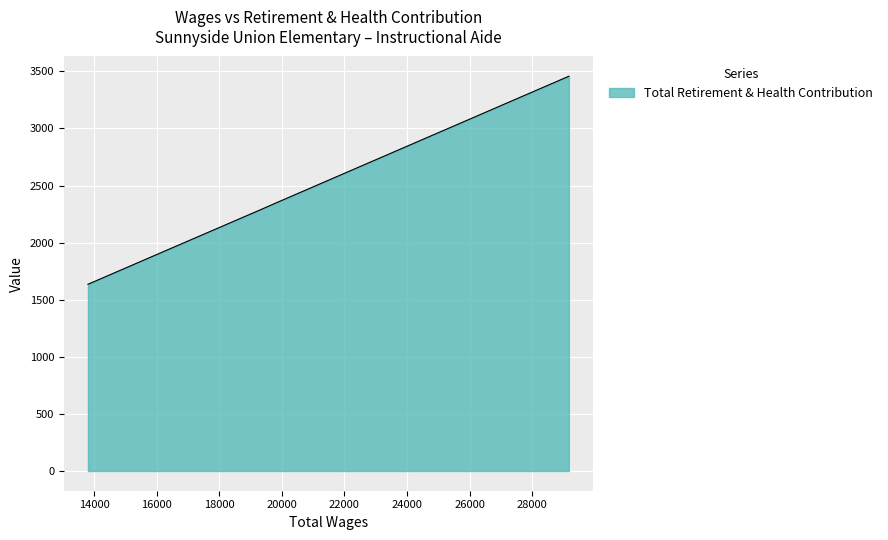

What is the sum of all values?

16318